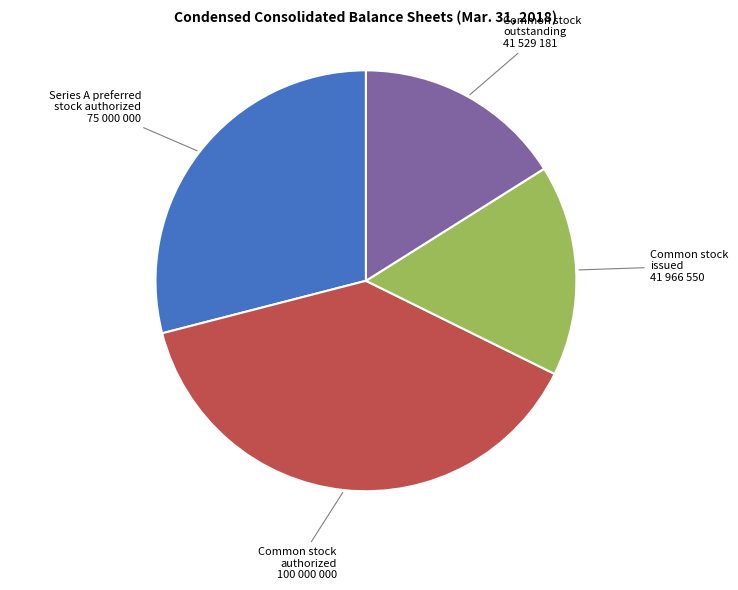

How many slices are in this pie chart?

4